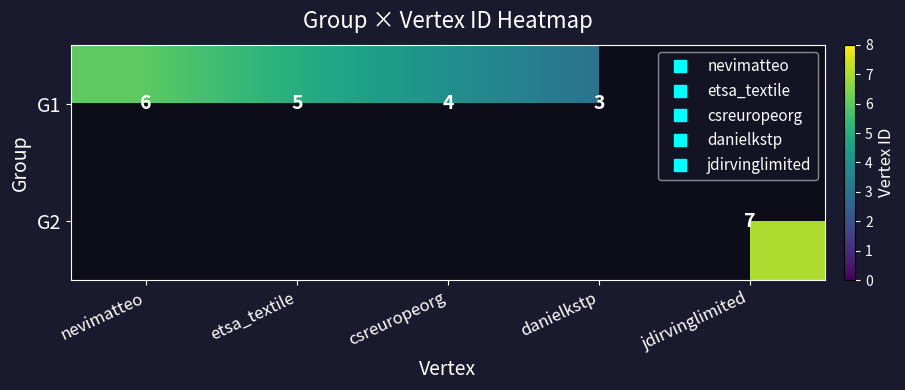

List the series in order of their peak value, lowest first.

G1, G2